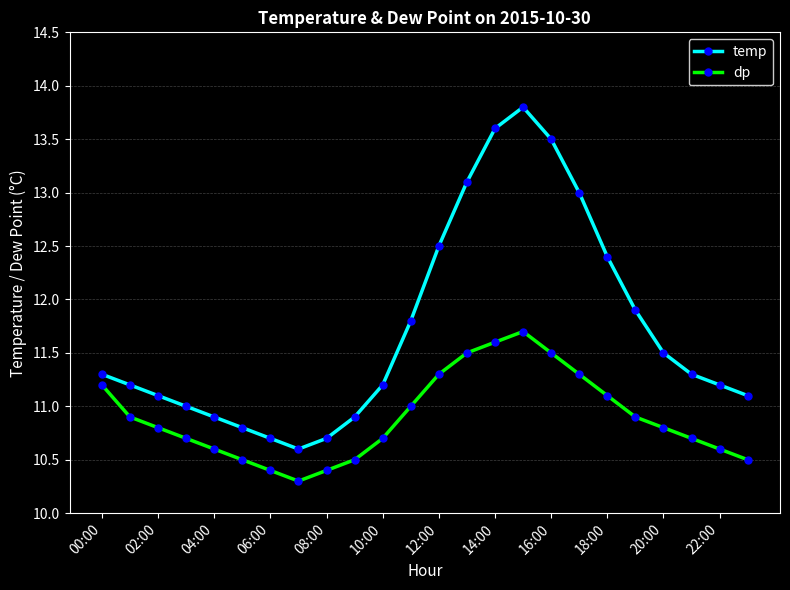

What is the sum of all temp values?

281.1